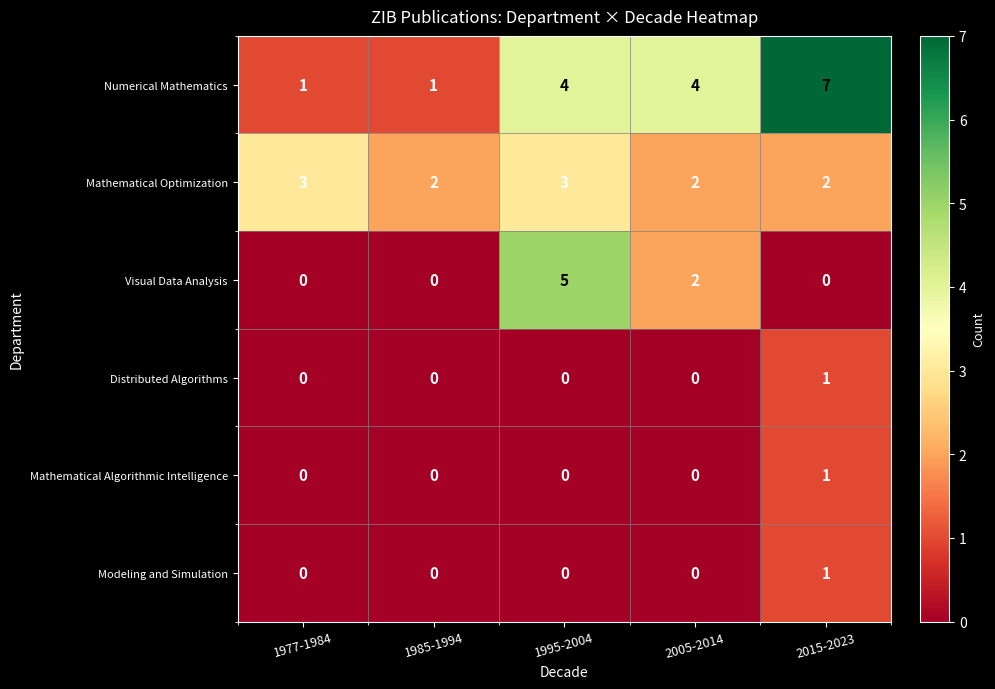

Which series has the largest total across all categories?

Numerical Mathematics